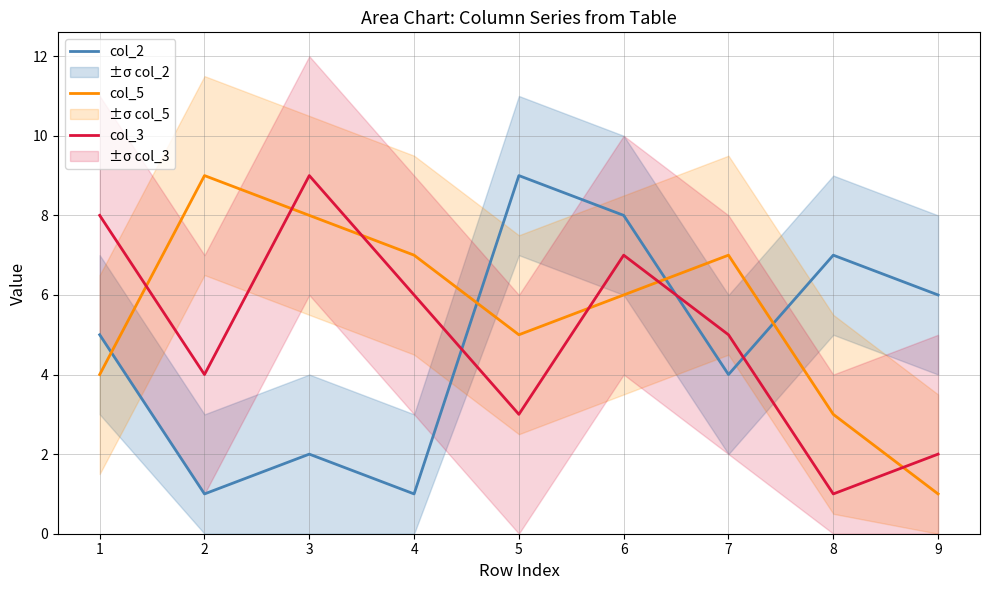

The value of col_2 at 6 is 12. True or false?

False